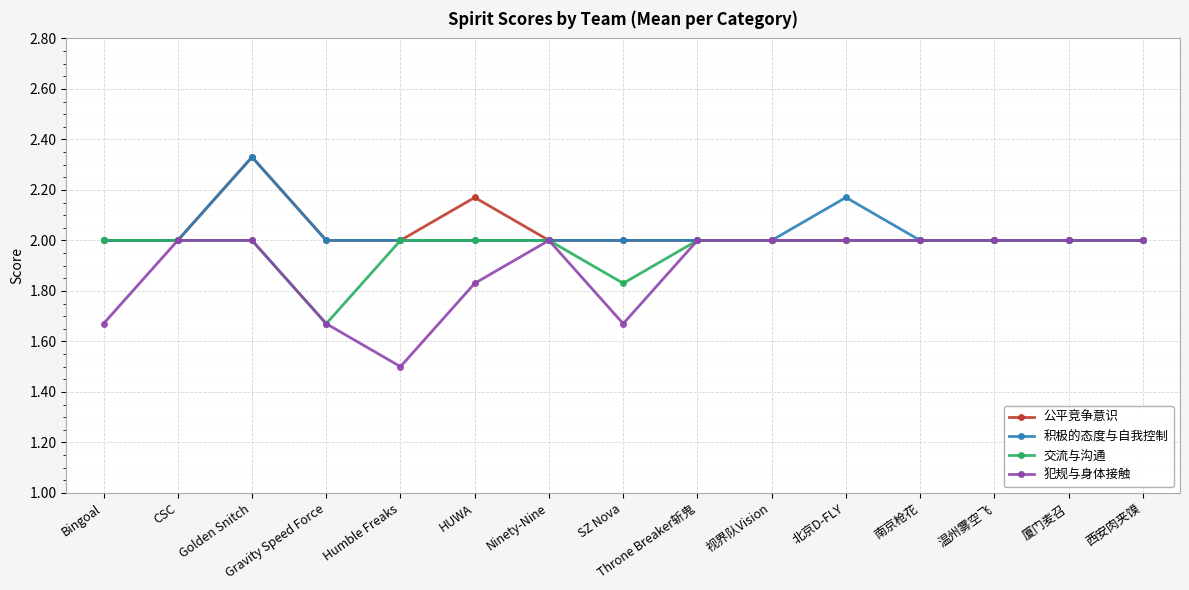

What is the label of the 4th point from the left?

Gravity Speed Force